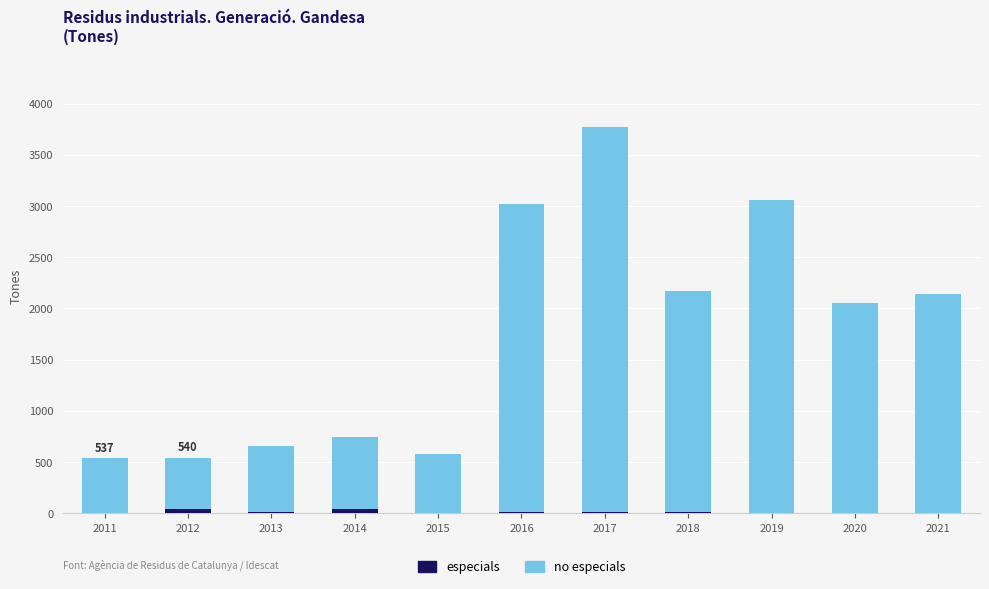

How many data points does each series have?

11